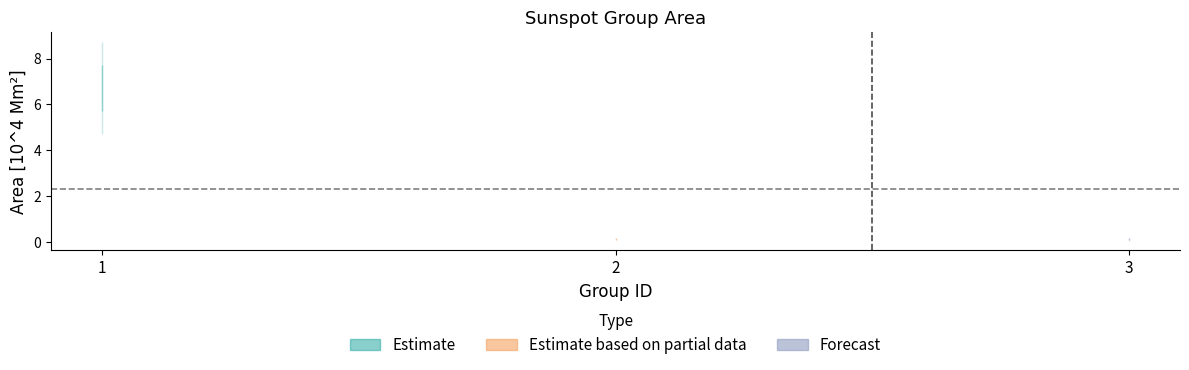

List the labels in order of value, largest first.

1, 2, 3